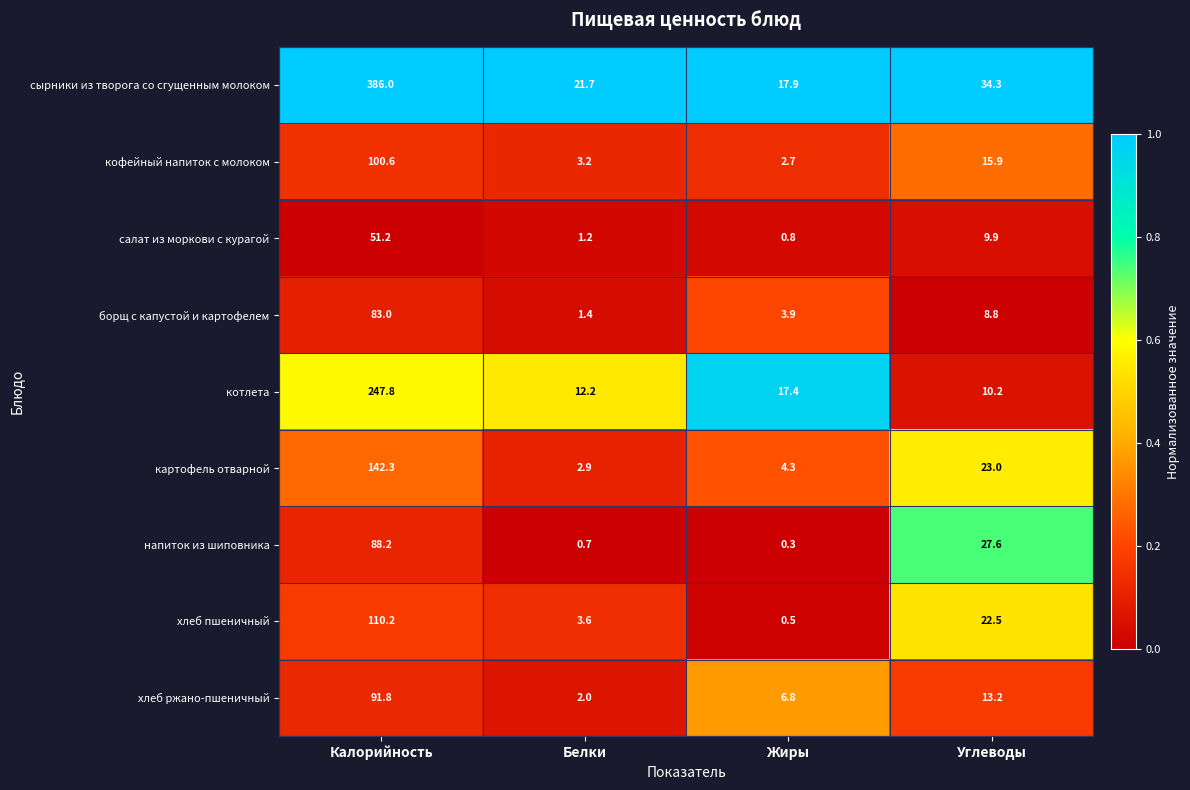

At Калорийность, list the series in order from largest to smallest.

сырники из творога со сгущенным молоком, котлета, картофель отварной, хлеб пшеничный, кофейный напиток с молоком, хлеб ржано-пшеничный, напиток из шиповника, борщ с капустой и картофелем, салат из моркови с курагой